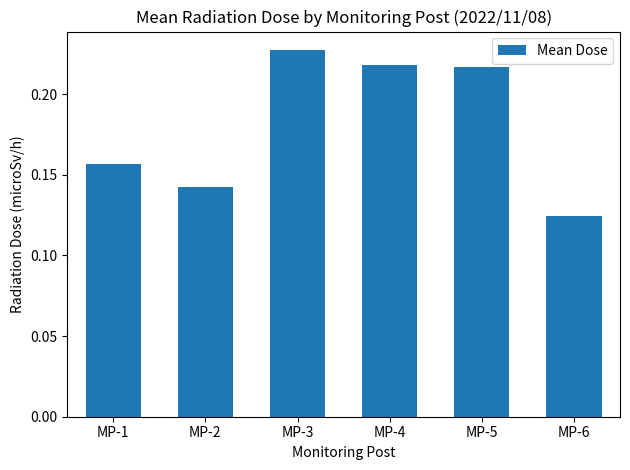

Count the values in the range 0 to 1.

6